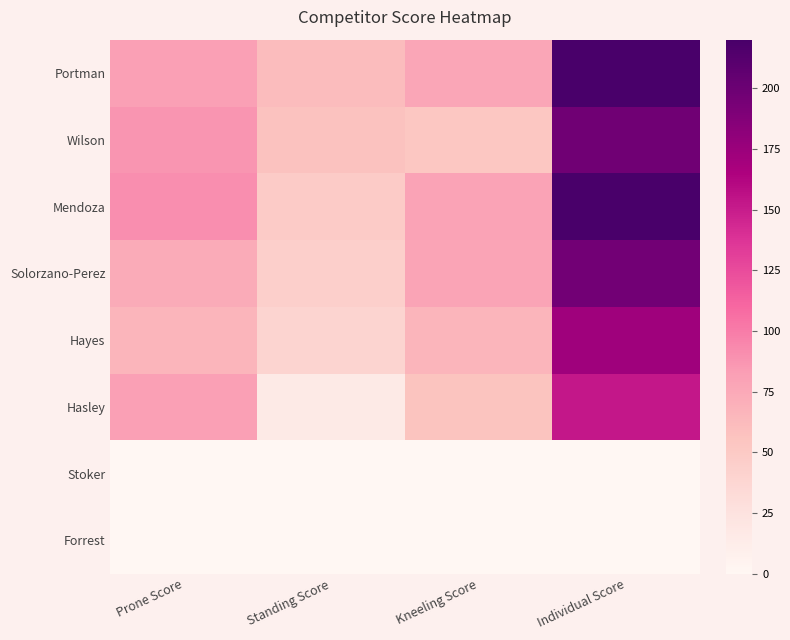

Reading left to right, transcribe all the data shown in this chart.

Portman: Prone Score=81.4	Standing Score=61.7	Kneeling Score=76.9	Individual Score=220.0
Wilson: Prone Score=87.2	Standing Score=57.2	Kneeling Score=52.6	Individual Score=197.0
Mendoza: Prone Score=90.9	Standing Score=48.9	Kneeling Score=79.7	Individual Score=219.5
Solorzano-Perez: Prone Score=73.4	Standing Score=44.4	Kneeling Score=78.7	Individual Score=196.5
Hayes: Prone Score=66.9	Standing Score=39.6	Kneeling Score=66.2	Individual Score=172.7
Hasley: Prone Score=81.4	Standing Score=15.8	Kneeling Score=55.1	Individual Score=152.3
Stoker: Prone Score=0.0	Standing Score=0.0	Kneeling Score=0.0	Individual Score=0.0
Forrest: Prone Score=0.0	Standing Score=0.0	Kneeling Score=0.0	Individual Score=0.0